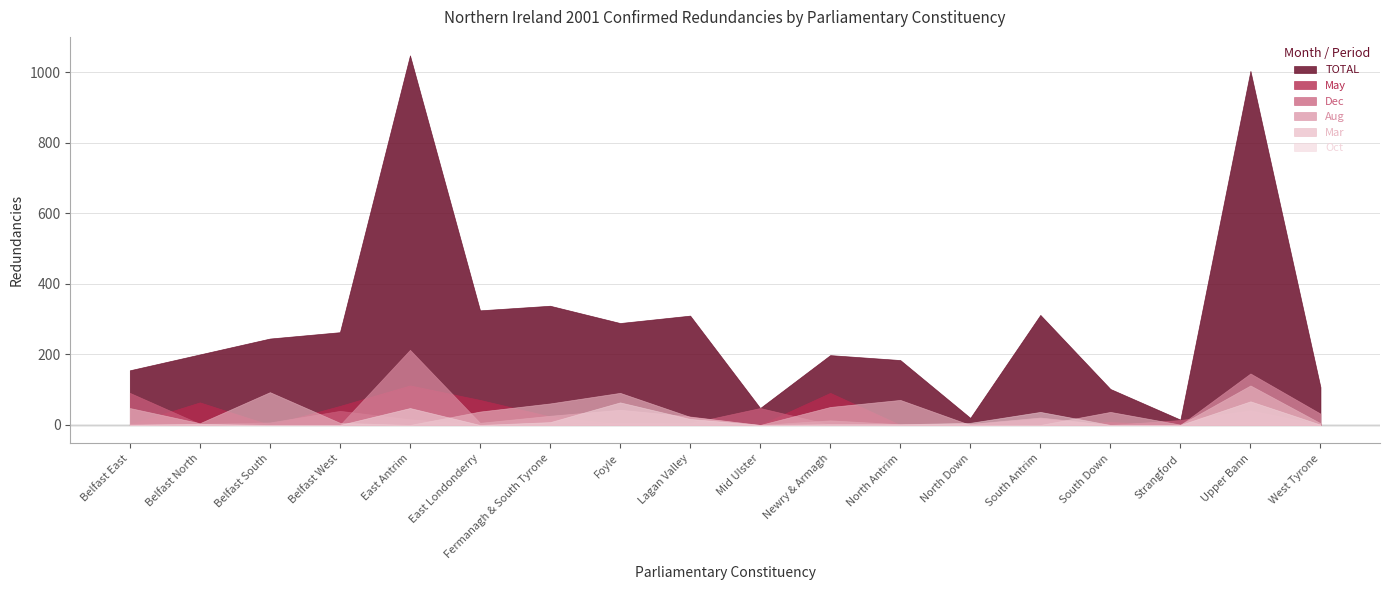

Reading left to right, list all the values displayed in this chart.

TOTAL: 155	200	245	263	1048	325	338	289	310	48	198	184	20	312	102	15	1004	107
May: 2	64	0	54	112	71	24	2	0	0	91	0	0	0	8	0	8	4
Dec: 91	3	7	40	16	1	0	6	5	48	1	0	2	18	0	14	41	1
Aug: 0	2	0	0	213	6	26	43	24	0	13	2	3	21	0	0	146	32
Mar: 48	5	93	6	0	38	61	91	23	0	51	71	0	0	37	1	112	5
Oct: 1	3	0	0	48	0	8	64	17	0	2	2	6	37	0	0	67	1